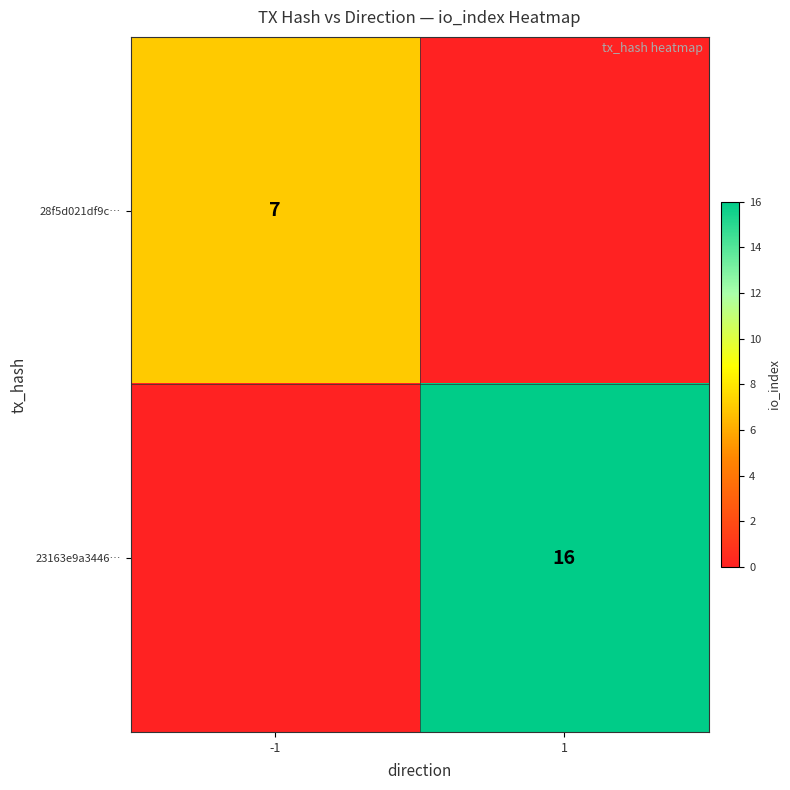

Which has a higher value, 1 or -1?

-1